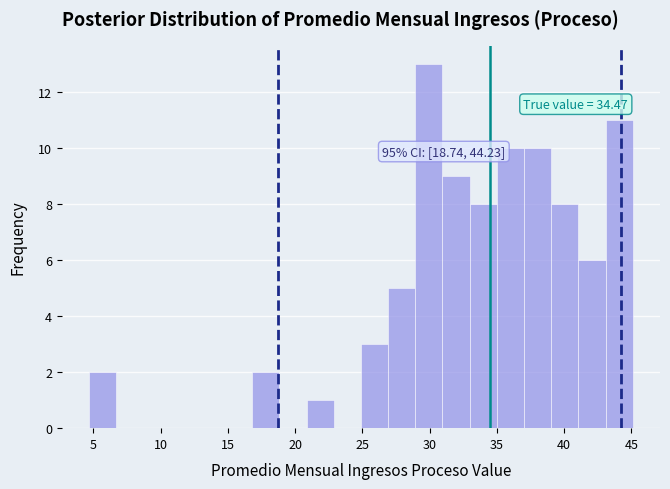

Which range on the x-axis has the tallest bar?

29.0 to 31.0